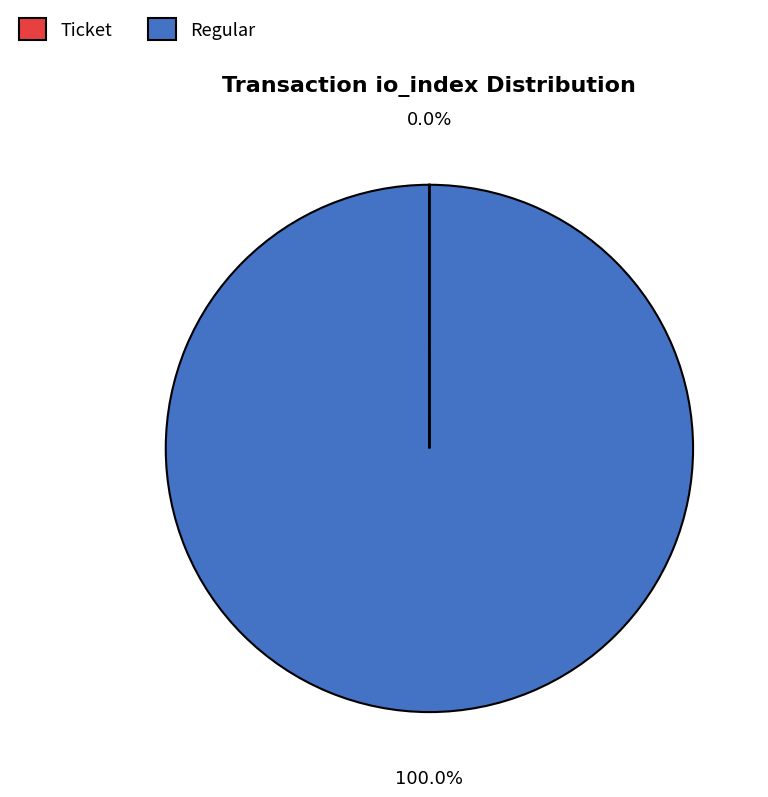

Which slice is the largest?

Regular